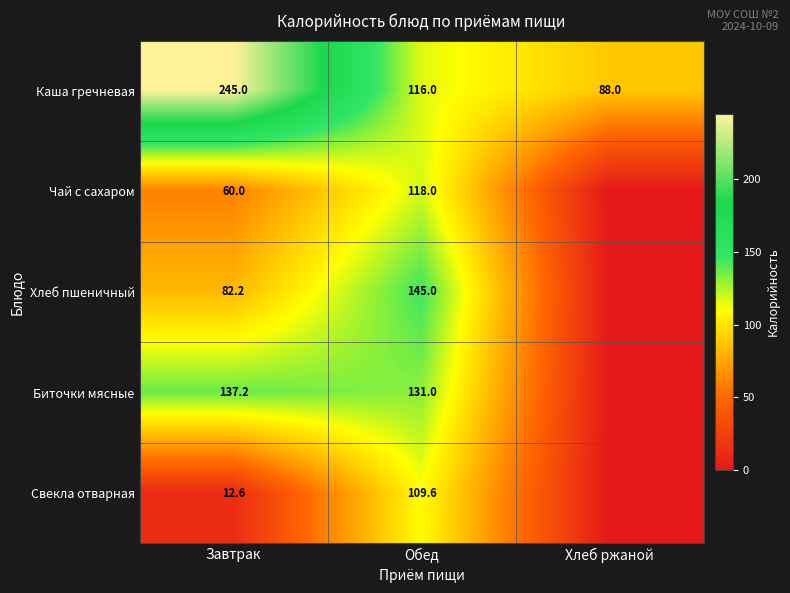

Which has a higher value, Обед or Хлеб ржаной?

Обед